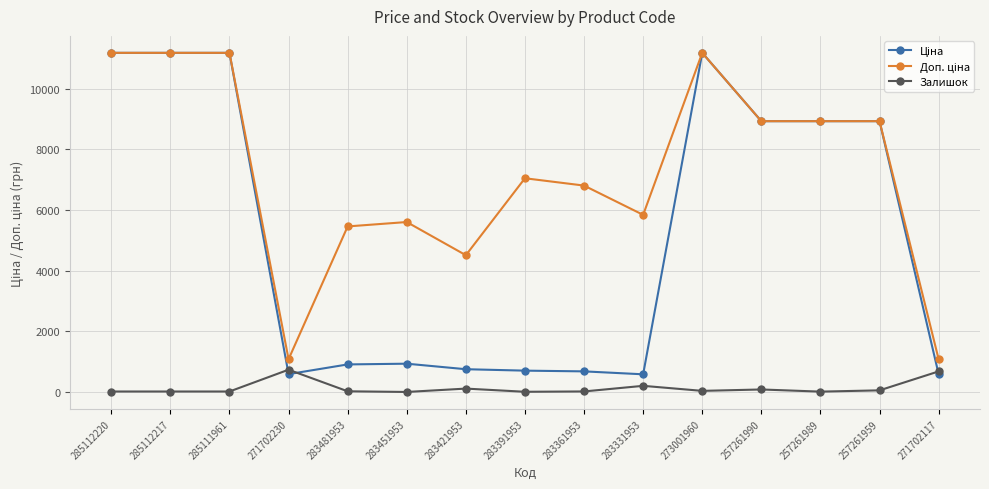

What is the minimum value for Залишок?

2.0